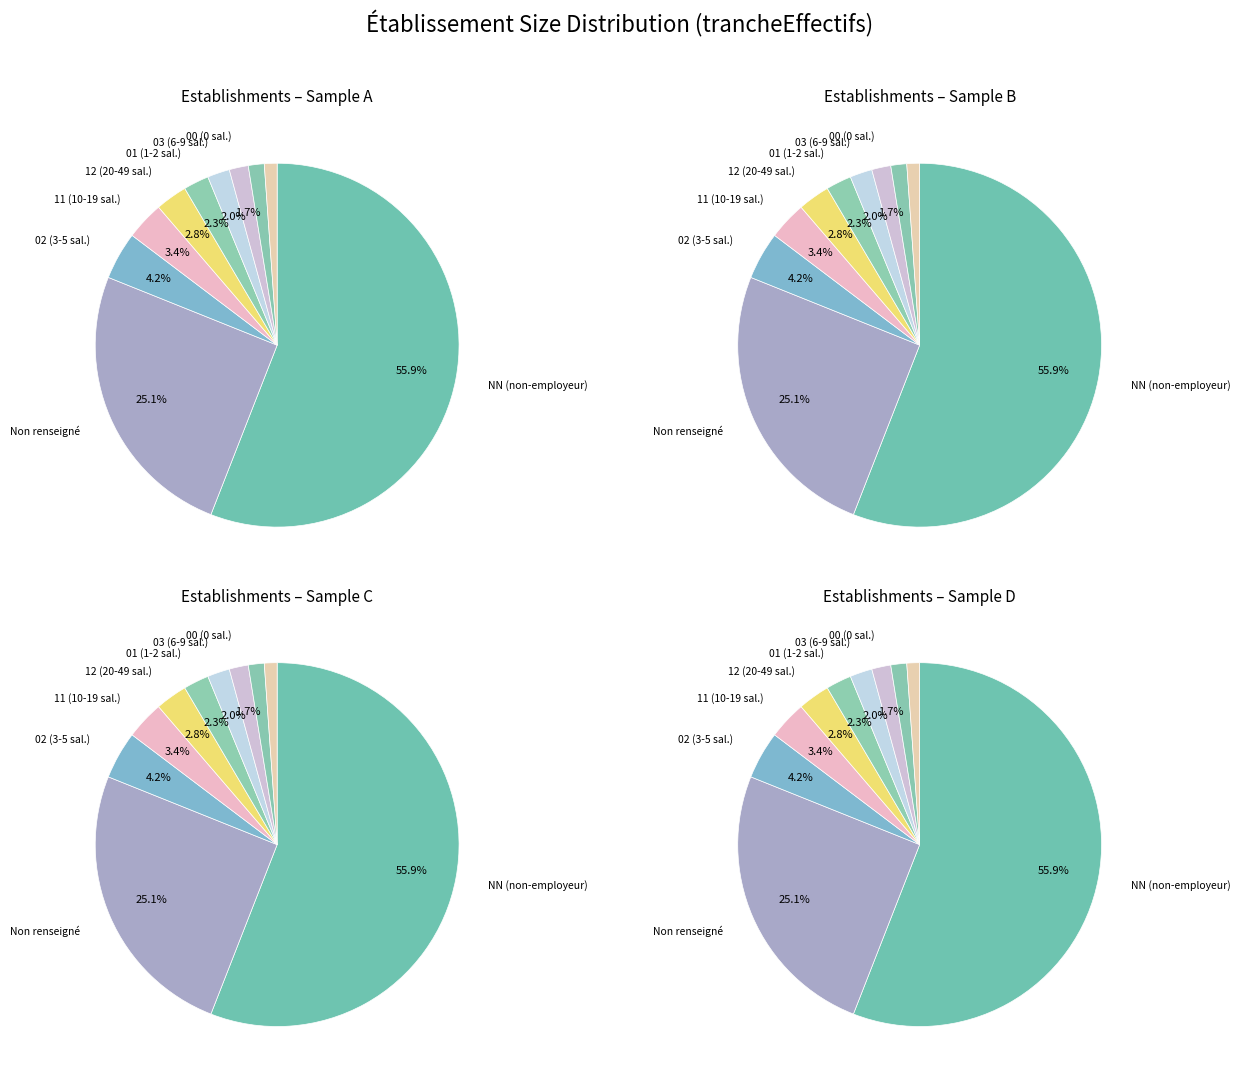

How many slices are in this pie chart?

10